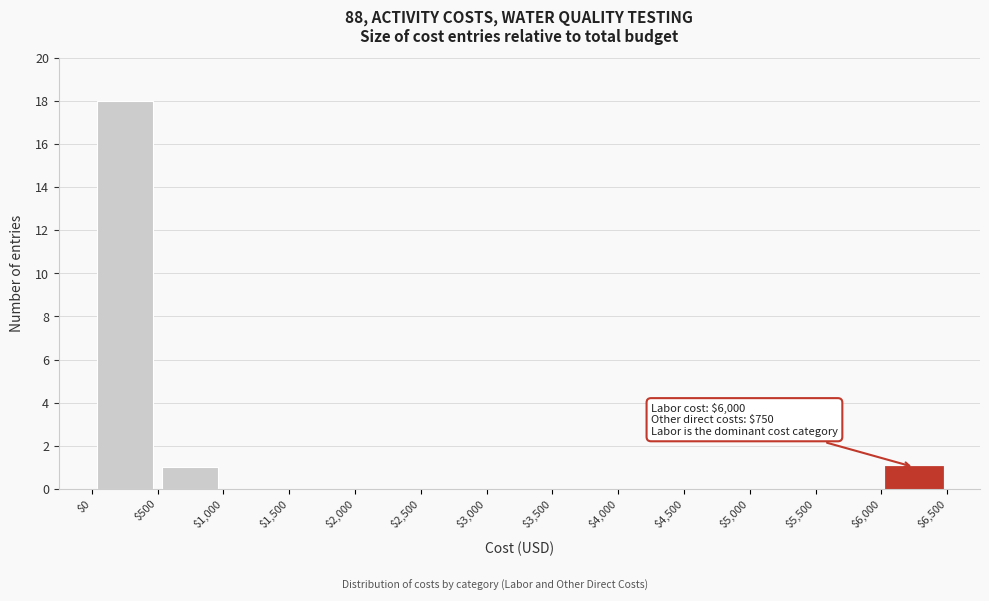

Over which range of the x-axis is the bar tallest?

$0 to $500